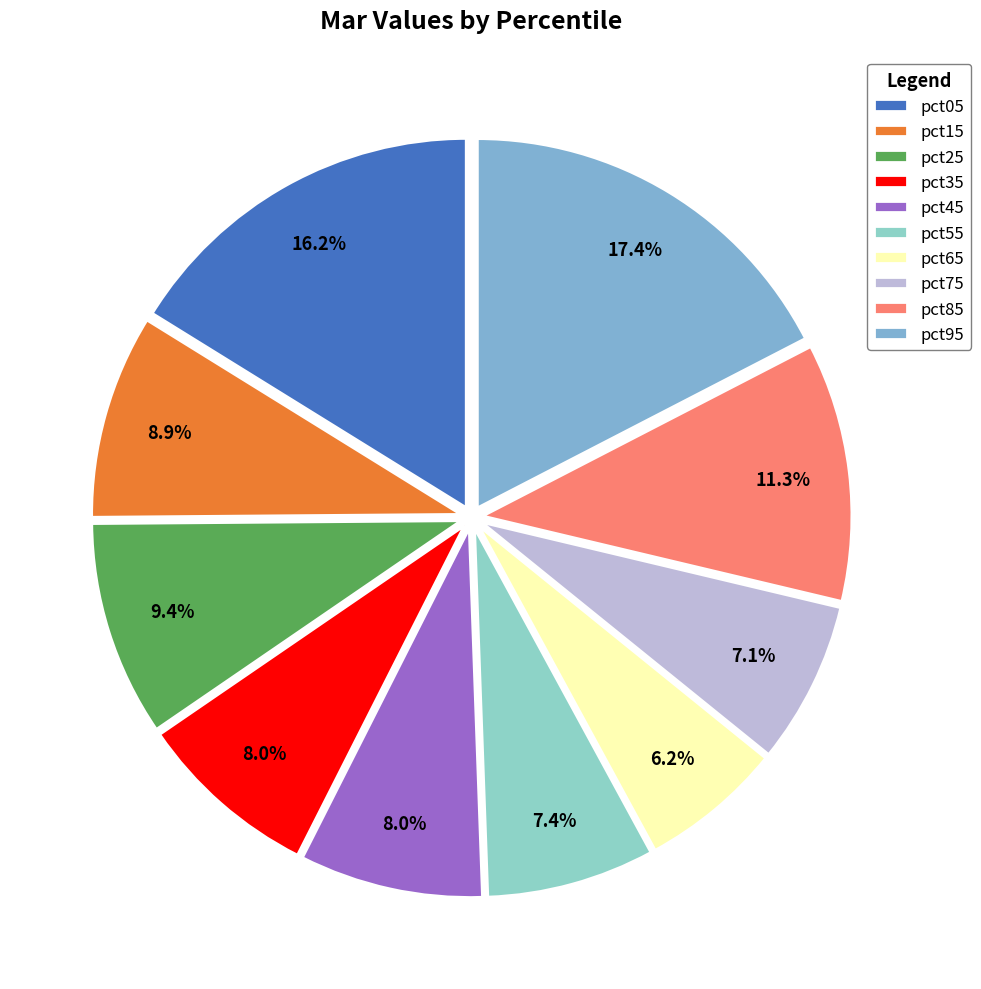

To the nearest percent, what portion does pct85 represent?

11%